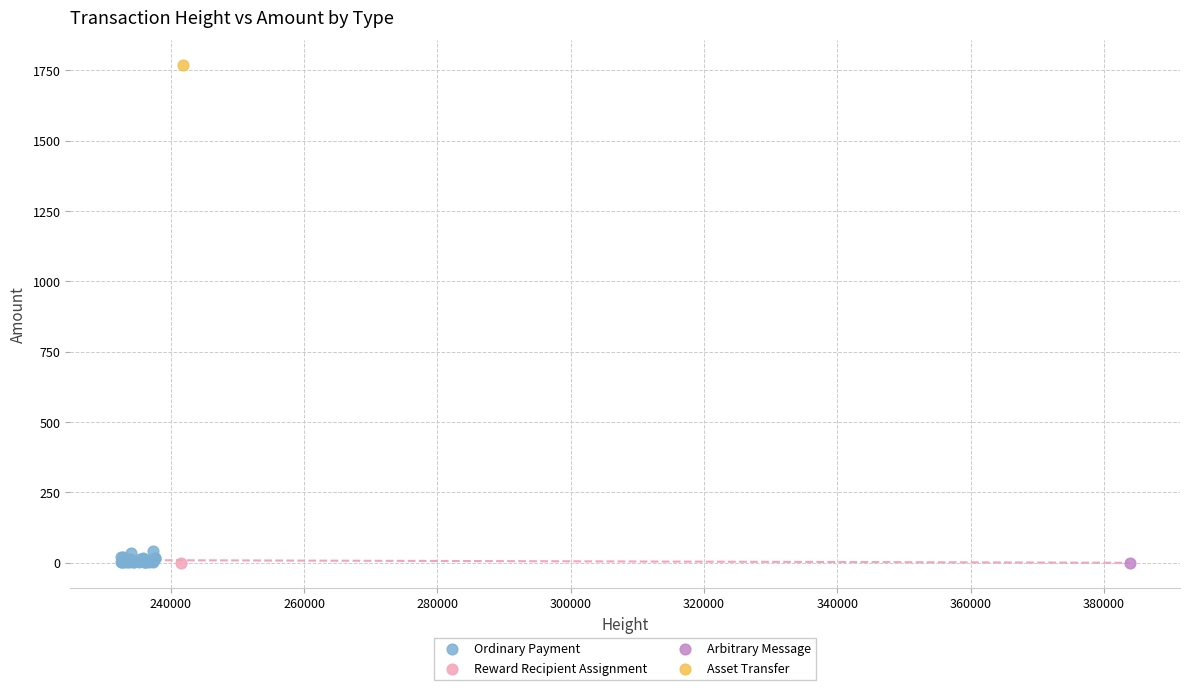

What are all the series names shown in the legend?

Ordinary Payment, Reward Recipient Assignment, Arbitrary Message, Asset Transfer